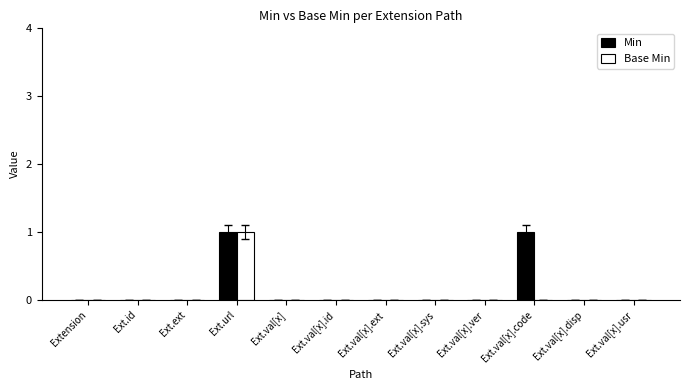

The Min series shows 0 at Ext.val[x].ext. True or false?

True